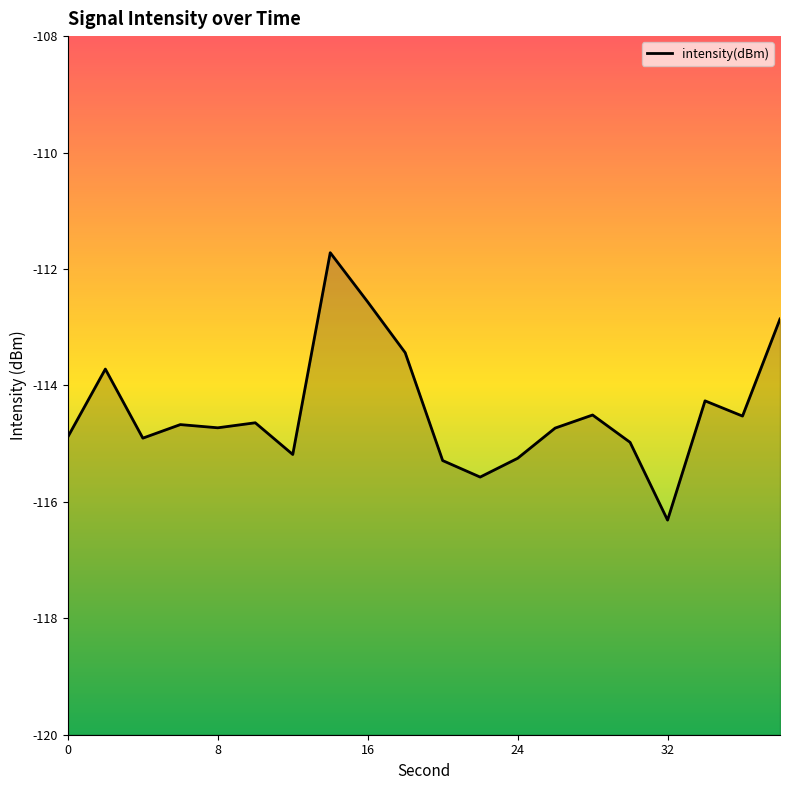

What is the smallest value displayed?

-116.3